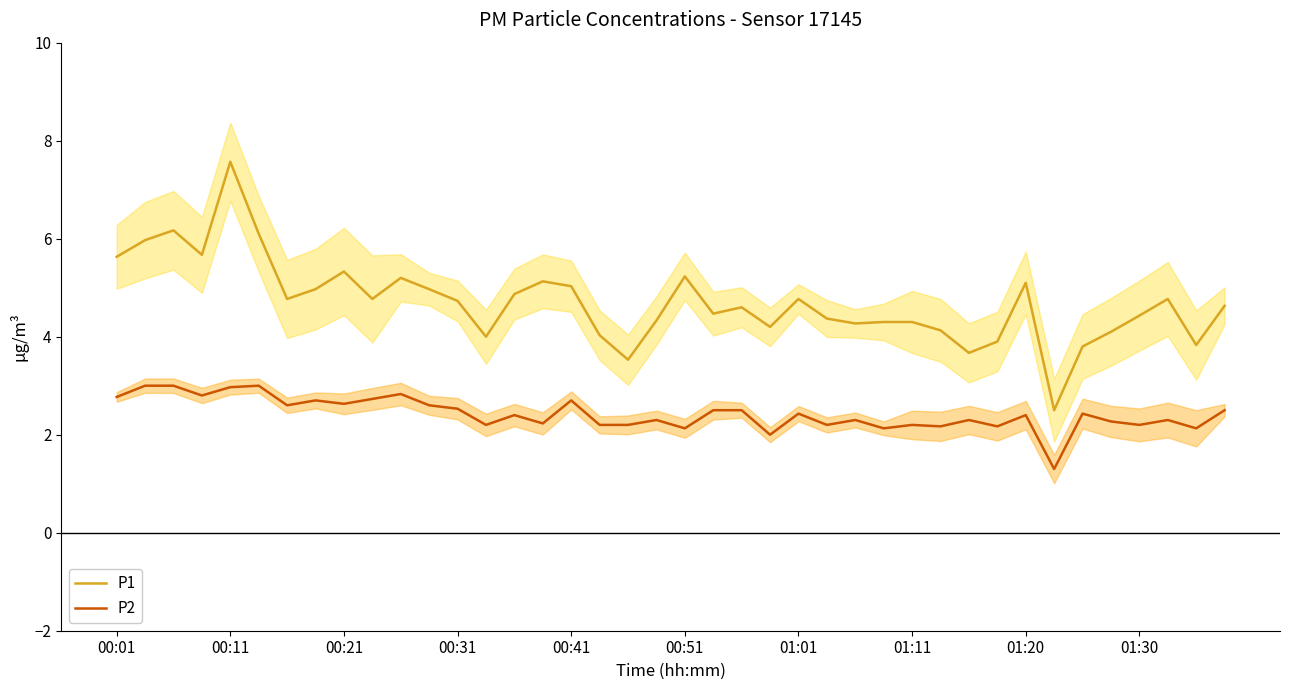

How many interior local valleys does the P2 series have?

14